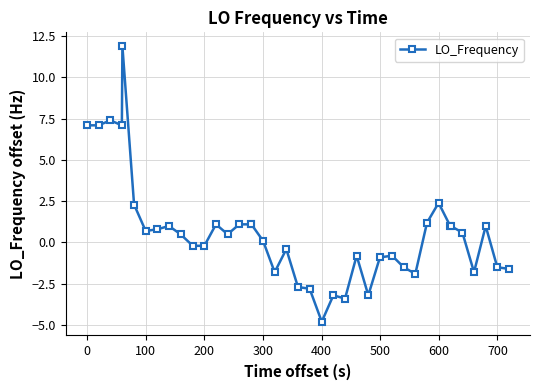

What is the smallest value displayed?

-4.8